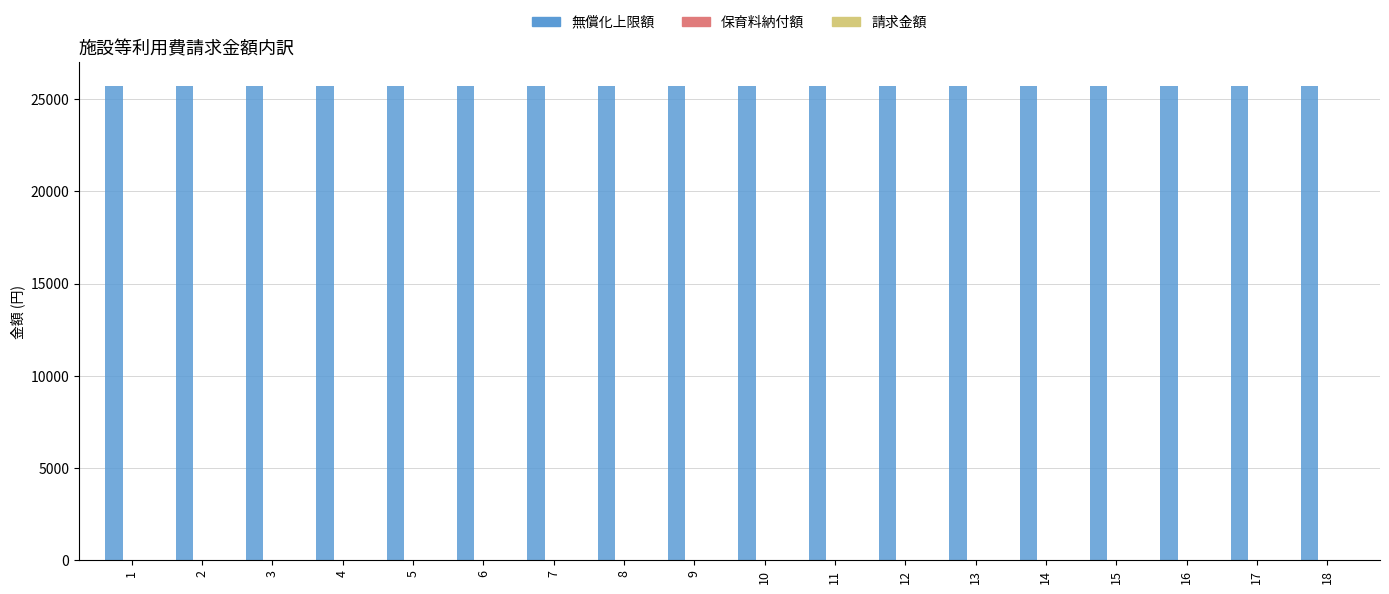

Reading left to right, what are all the values shown in this chart?

無償化上限額: 1=25700	2=25700	3=25700	4=25700	5=25700	6=25700	7=25700	8=25700	9=25700	10=25700	11=25700	12=25700	13=25700	14=25700	15=25700	16=25700	17=25700	18=25700
保育料納付額: 1=0	2=0	3=0	4=0	5=0	6=0	7=0	8=0	9=0	10=0	11=0	12=0	13=0	14=0	15=0	16=0	17=0	18=0
請求金額: 1=0	2=0	3=0	4=0	5=0	6=0	7=0	8=0	9=0	10=0	11=0	12=0	13=0	14=0	15=0	16=0	17=0	18=0